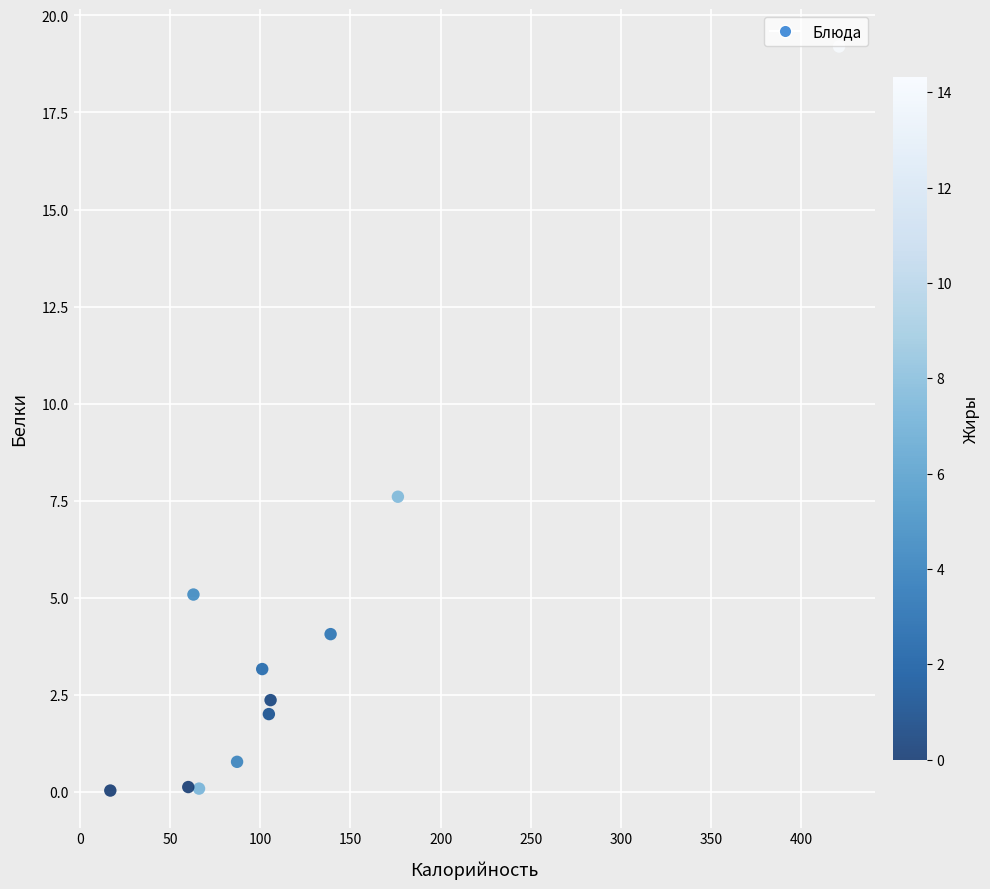

What Y value in the scatter plot is closest to 9?

7.6